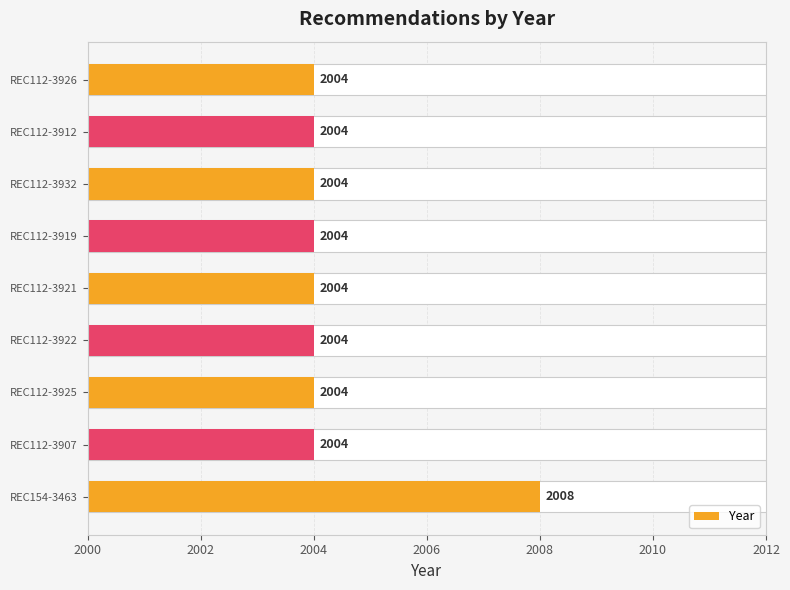

Approximately how many times larger is the value at REC112-3912 compared to REC112-3932?

1.0